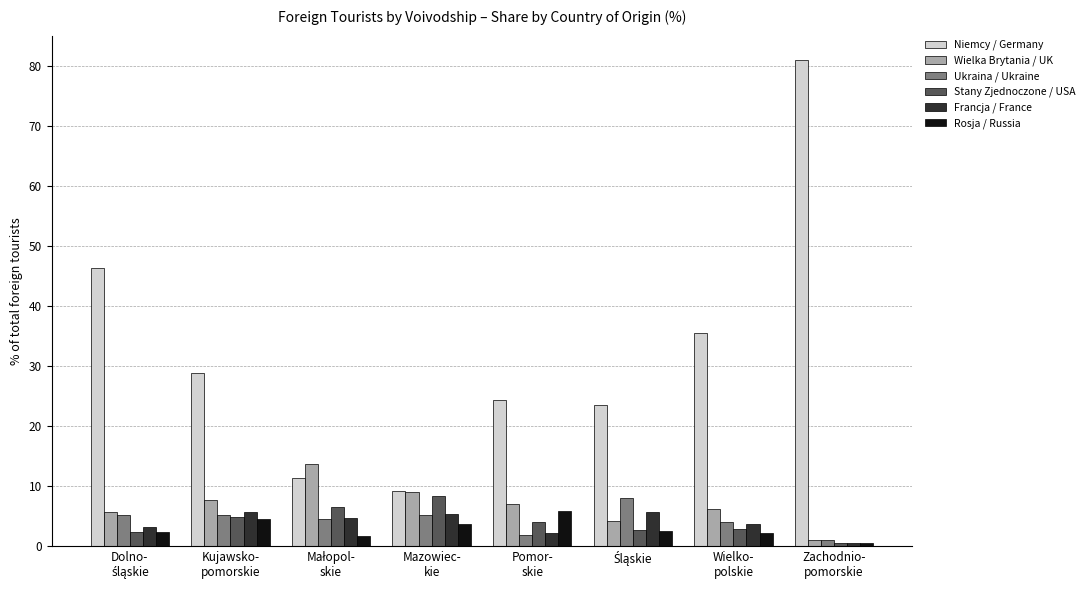

Which series has the largest range (max minus min)?

Niemcy / Germany